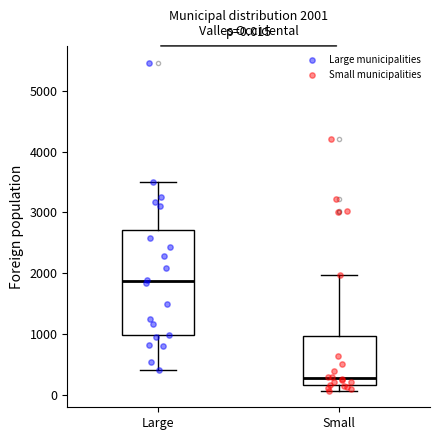

Which box's median line is the lowest?

Small